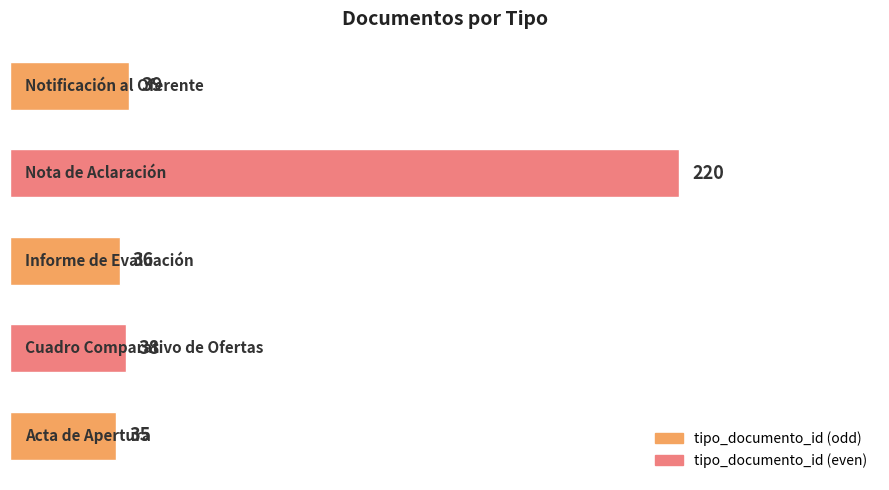

What is the average value?

74